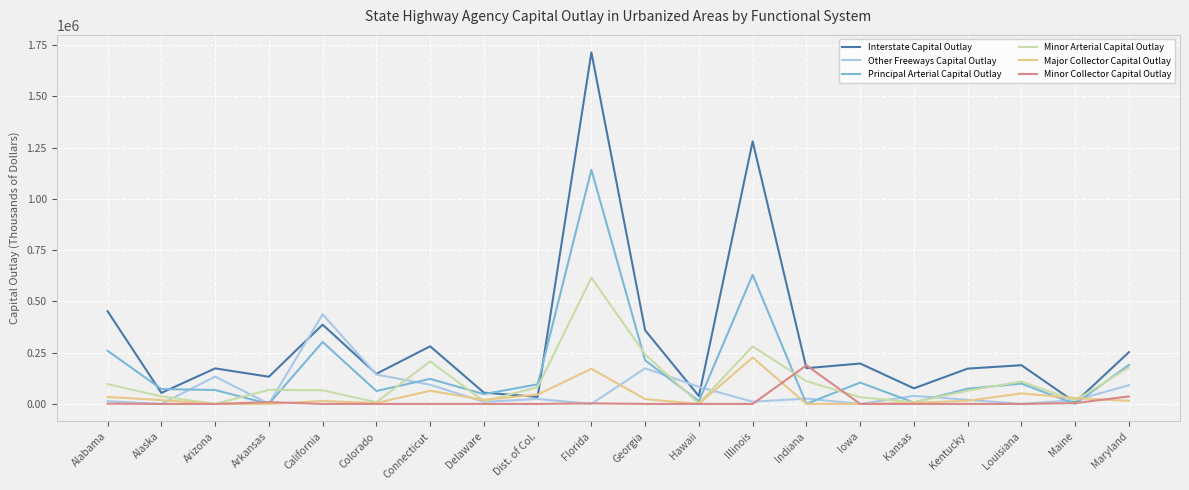

Which series has the largest range (max minus min)?

Interstate Capital Outlay